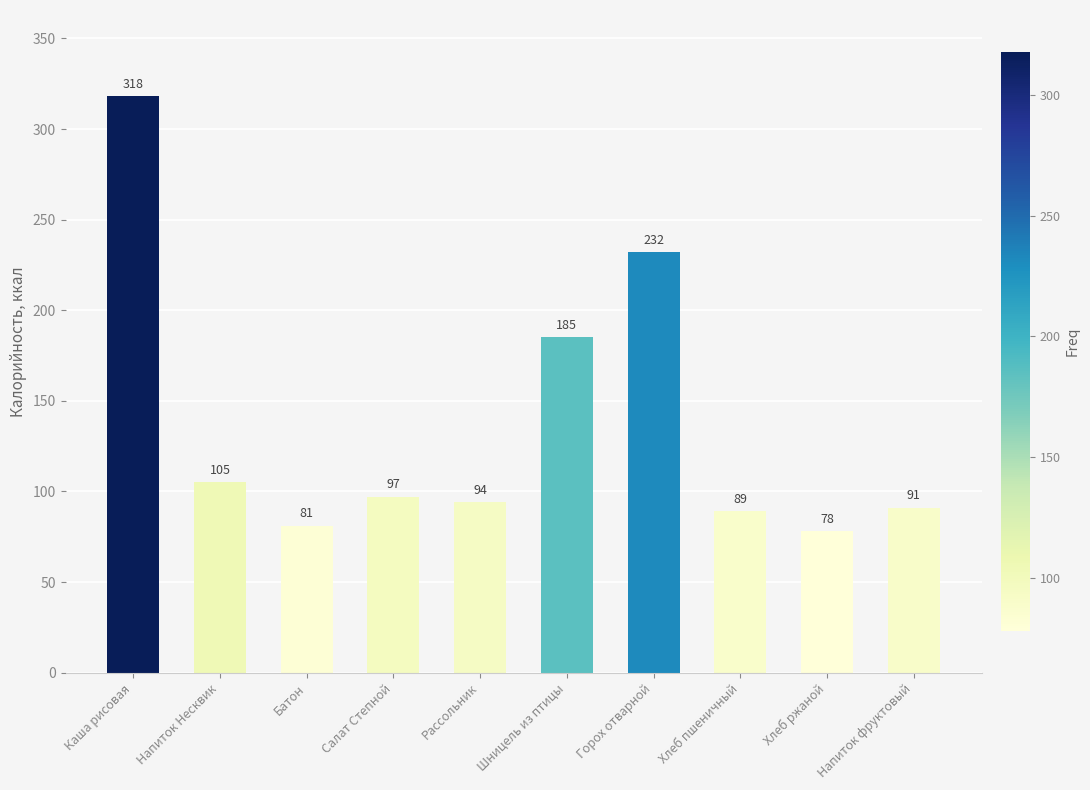

What is the sum of all values?

1370